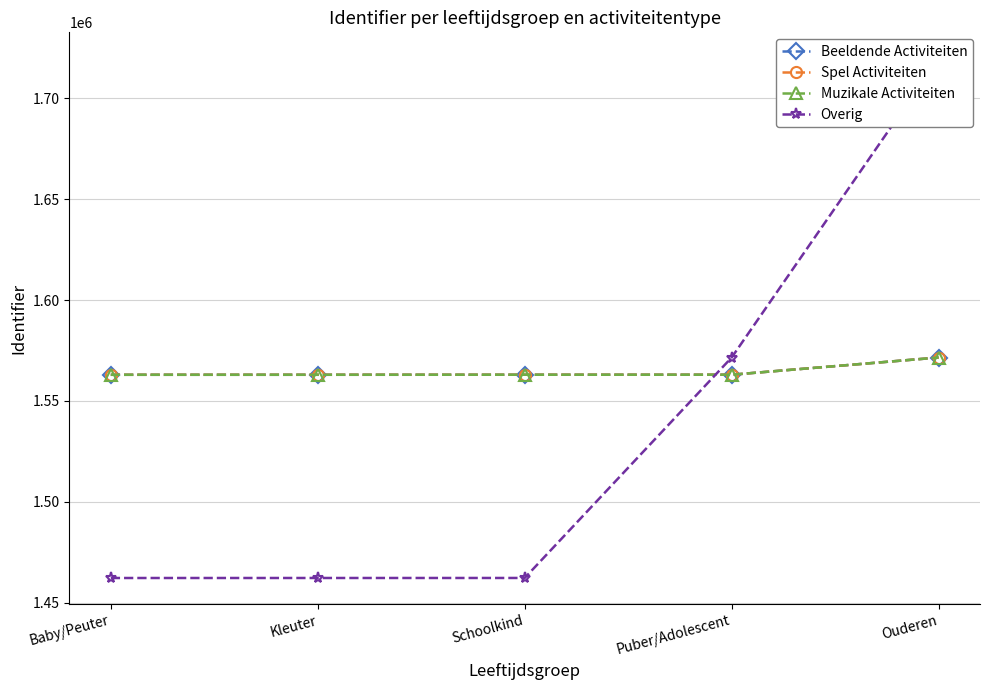

What are all the series names shown in the legend?

Beeldende Activiteiten, Spel Activiteiten, Muzikale Activiteiten, Overig